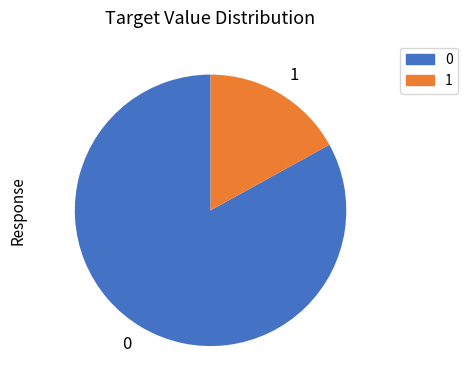

How many slices are in this pie chart?

2